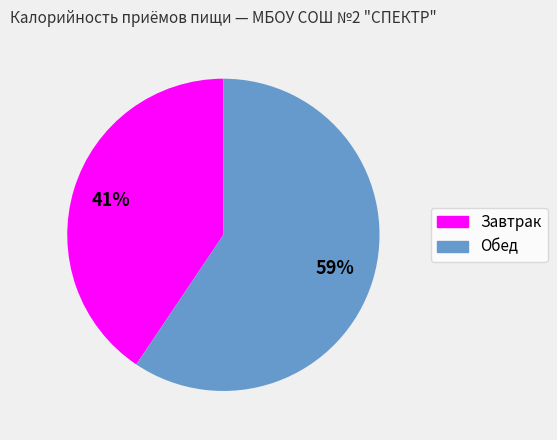

To the nearest percent, what percentage of the pie is Завтрак?

41%